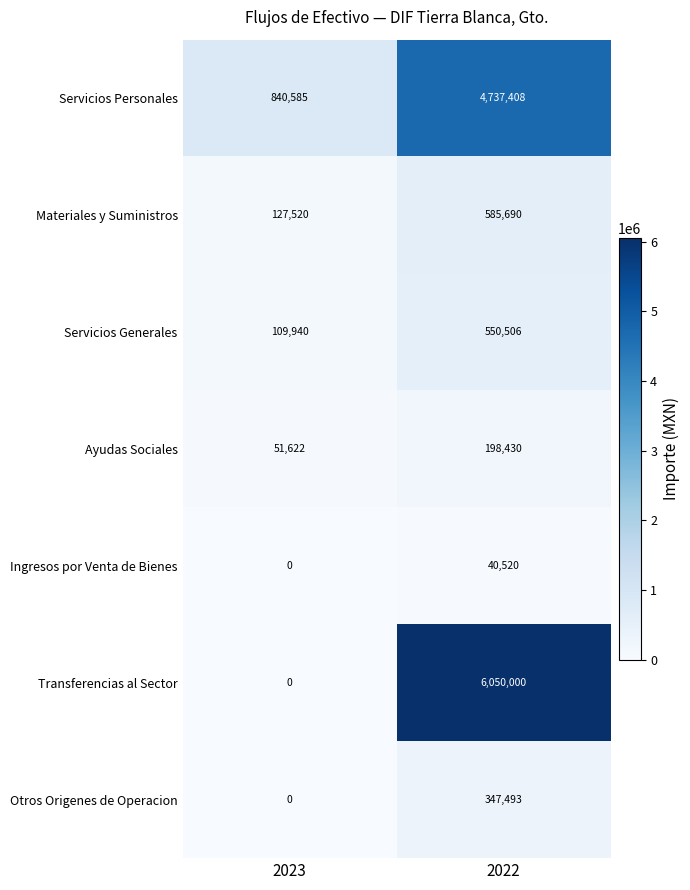

At how many categories does at least one series exceed 5258132?

1